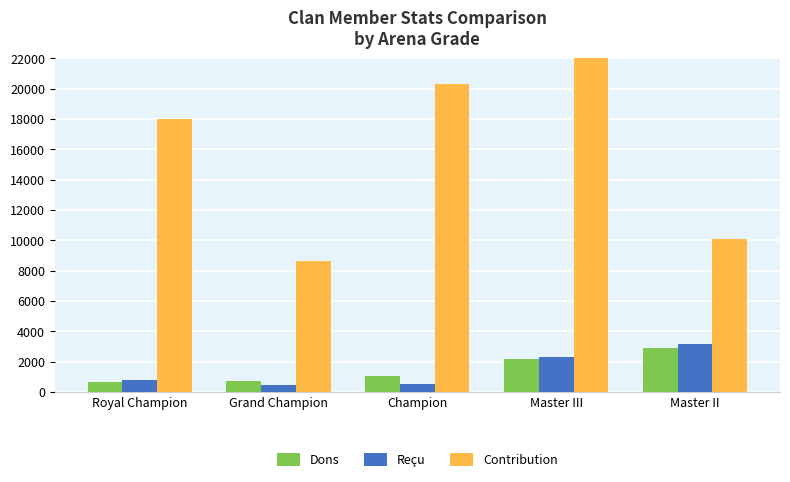

Which has a higher value, Royal Champion or Champion?

Champion